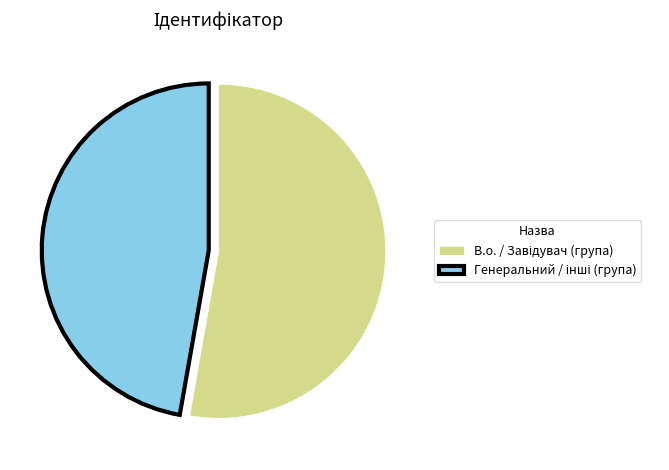

Is there any slice that represents more than half of the pie?

Yes